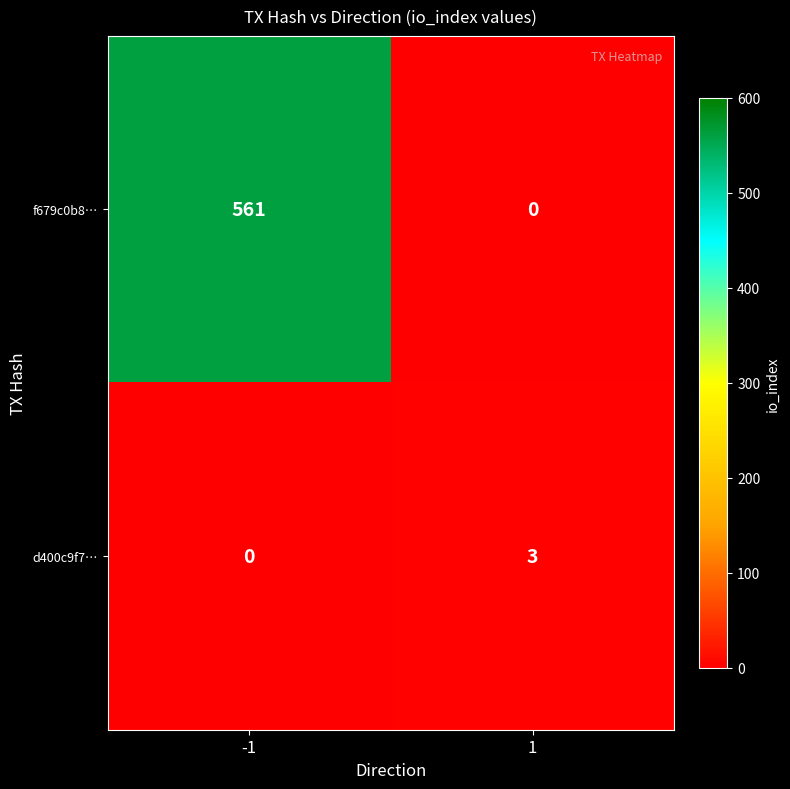

Rank the series at -1 from highest to lowest value.

f679c0b8…, d400c9f7…